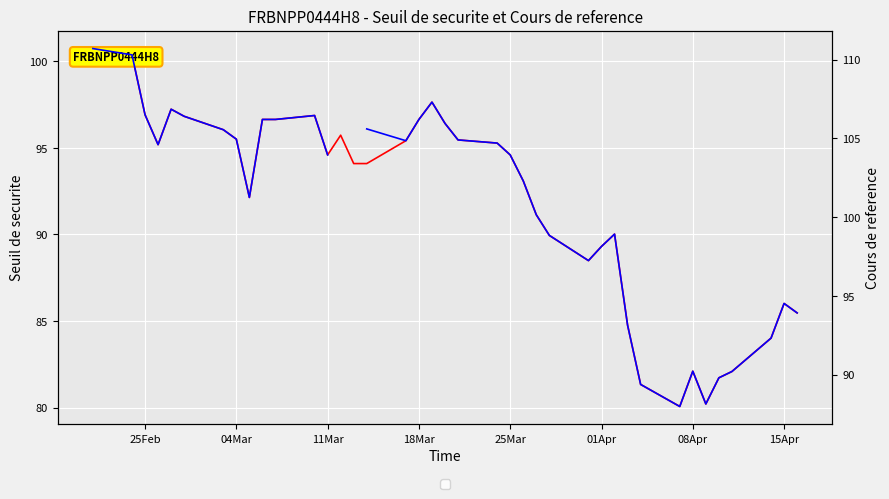

What is the maximum value shown in the chart?

110.7